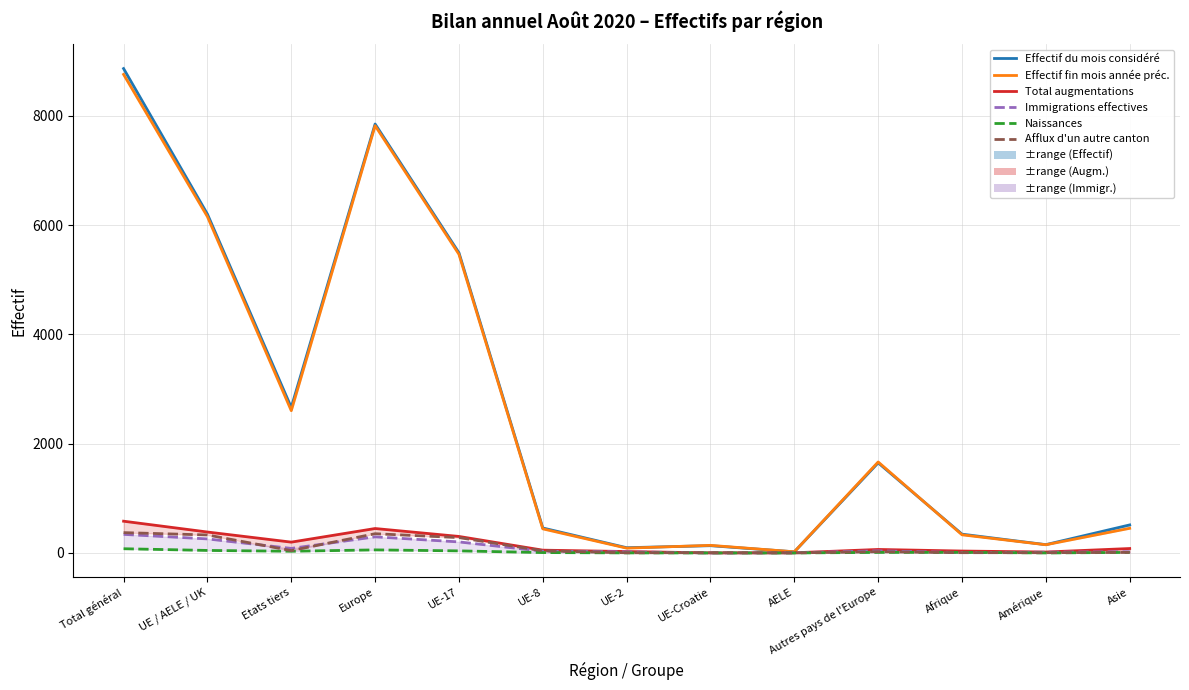

How many distinct data groups are displayed?

6